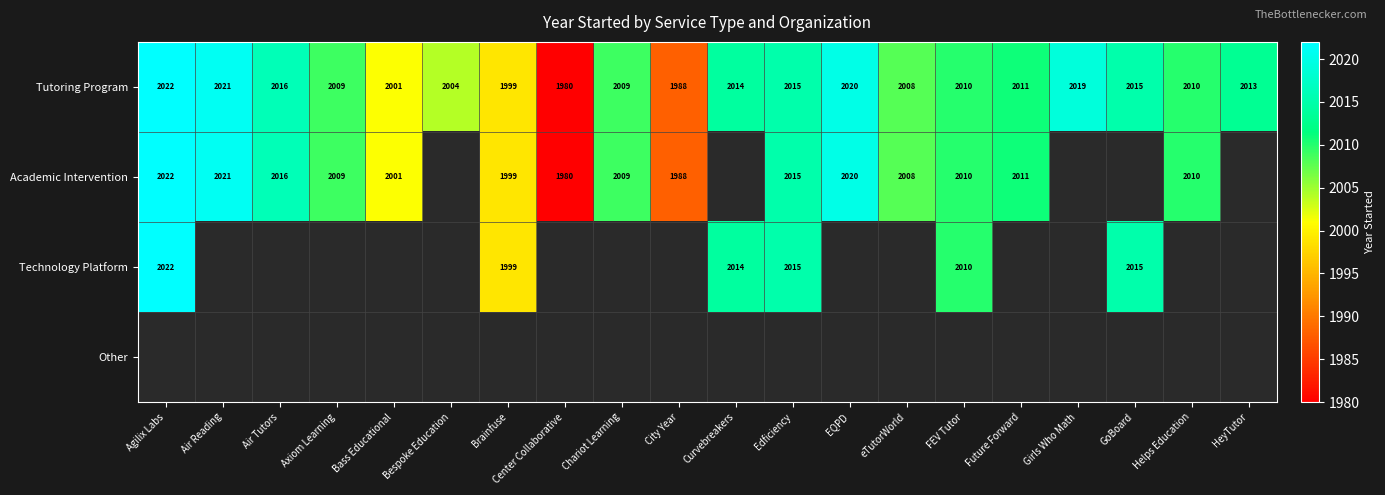

True or false: Tutoring Program has a value of 1999 at Brainfuse.

True